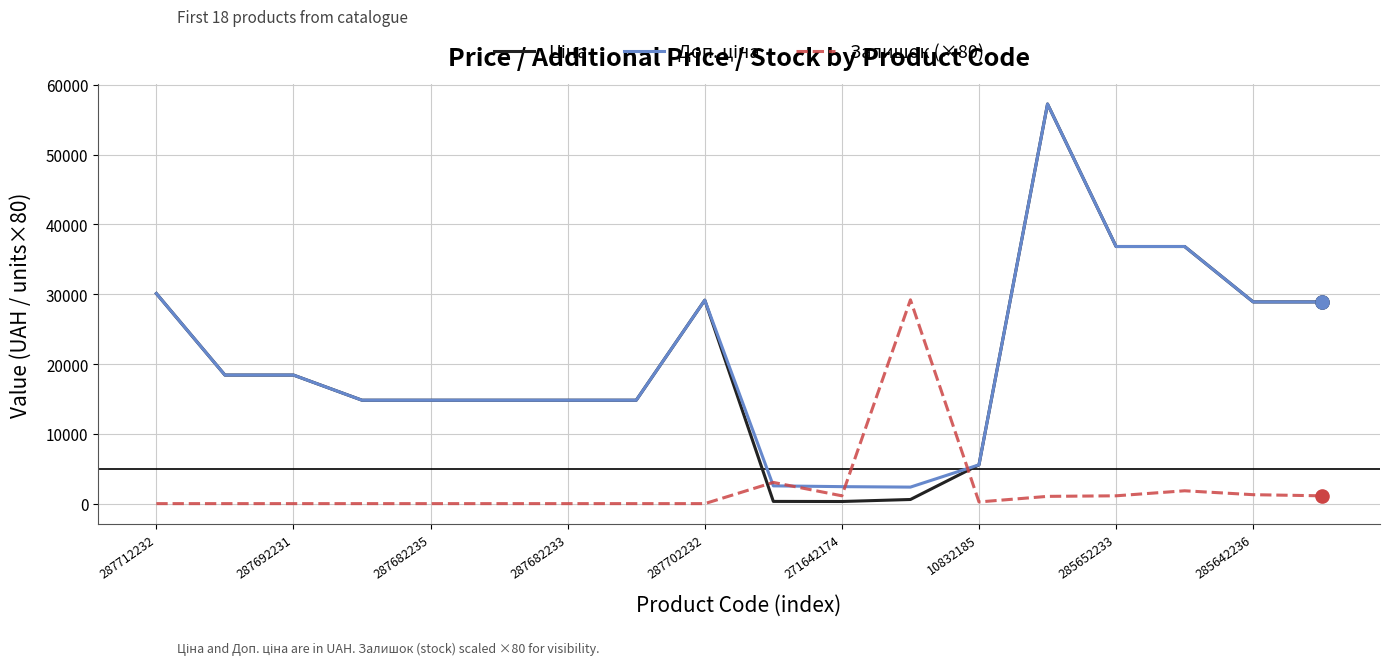

How many lines are shown in the chart?

3